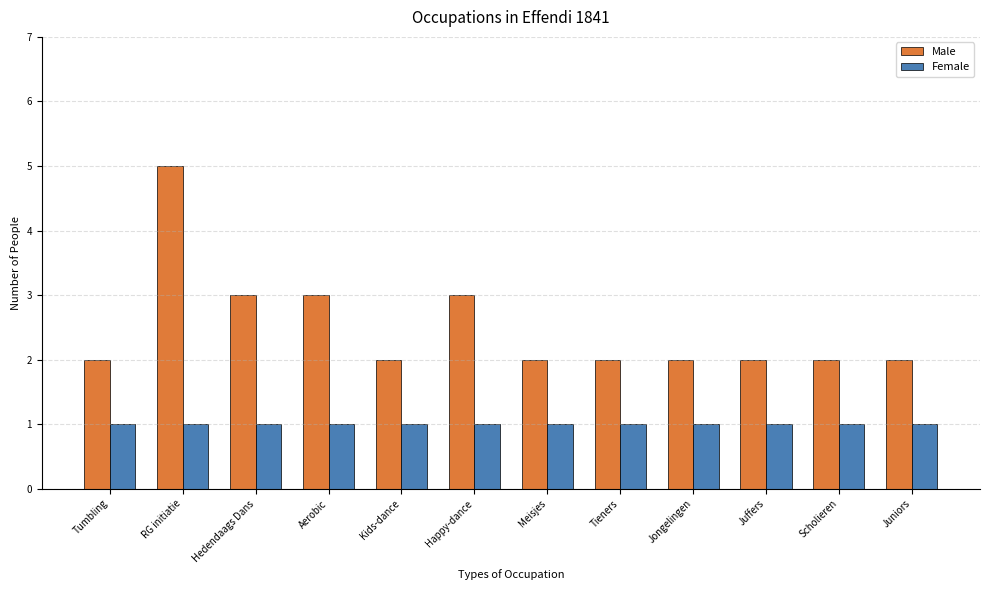

What is the sum of all Female values?

12